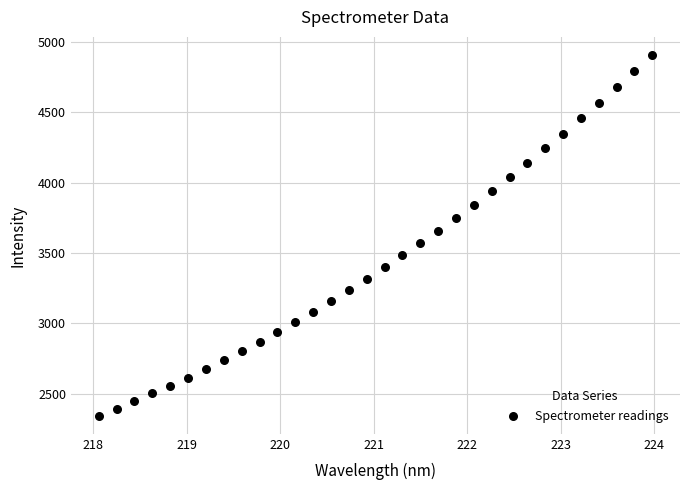

What is the range of Y values (max minus min)?

2566.5